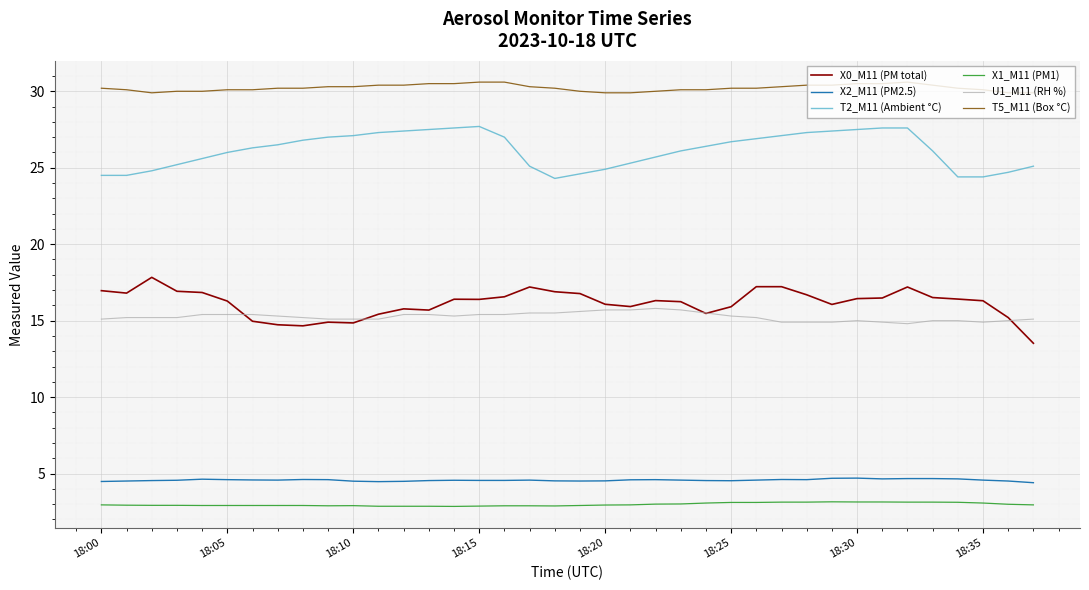

Rank the series by their maximum value, from lowest to highest.

X1_M11 (PM1), X2_M11 (PM2.5), U1_M11 (RH %), X0_M11 (PM total), T2_M11 (Ambient °C), T5_M11 (Box °C)